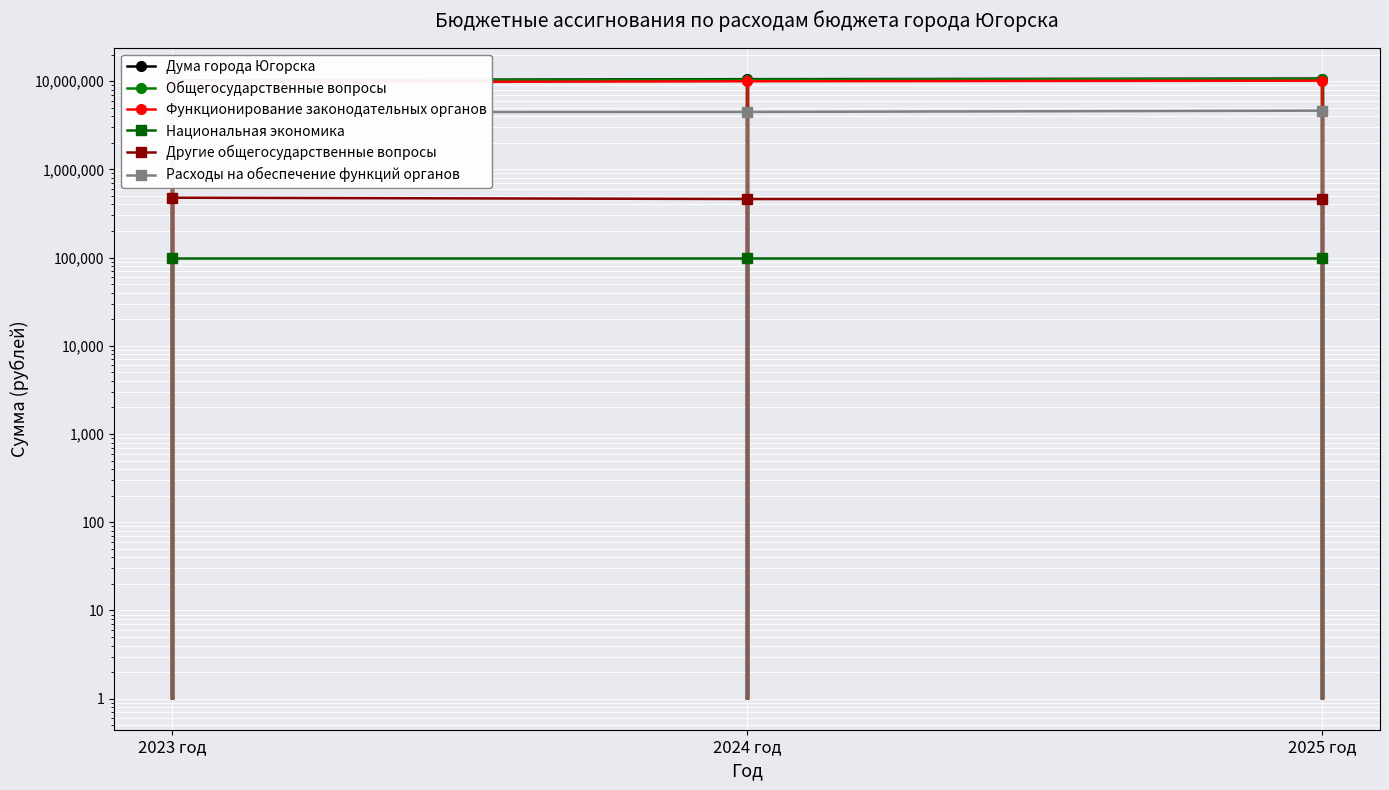

What position from the right is 2024 год?

2